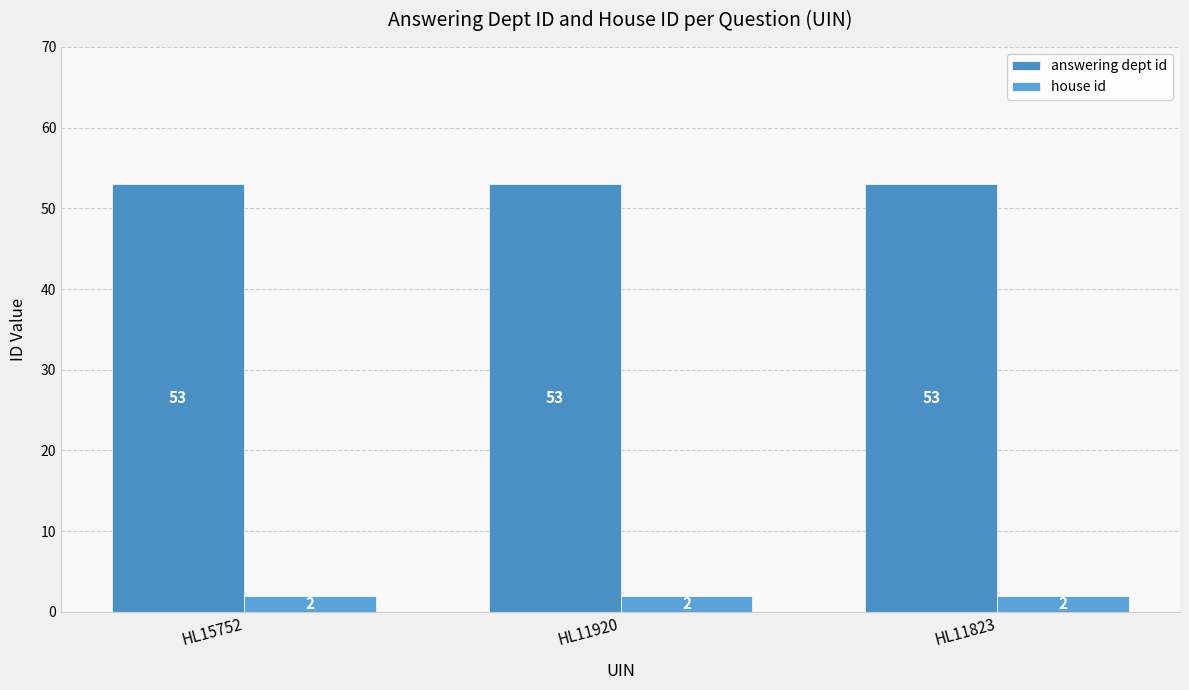

What are all the series names shown in the legend?

answering dept id, house id